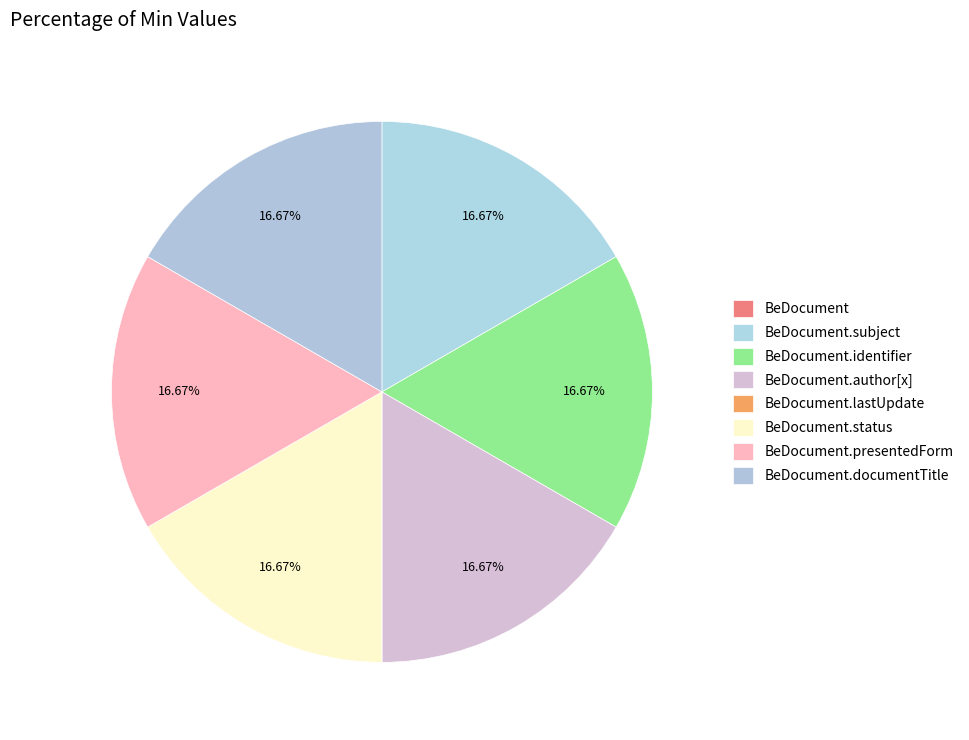

What percentage do BeDocument.subject and BeDocument together represent?

16.7%